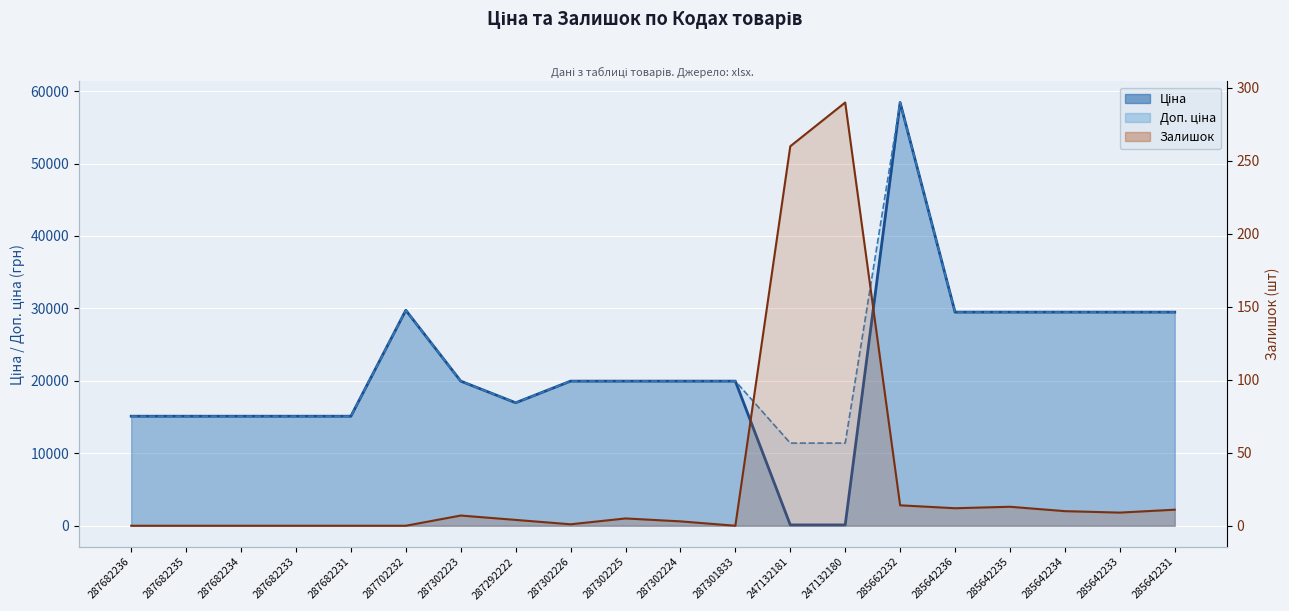

The value of Залишок at 285642234 is 10.0. True or false?

True